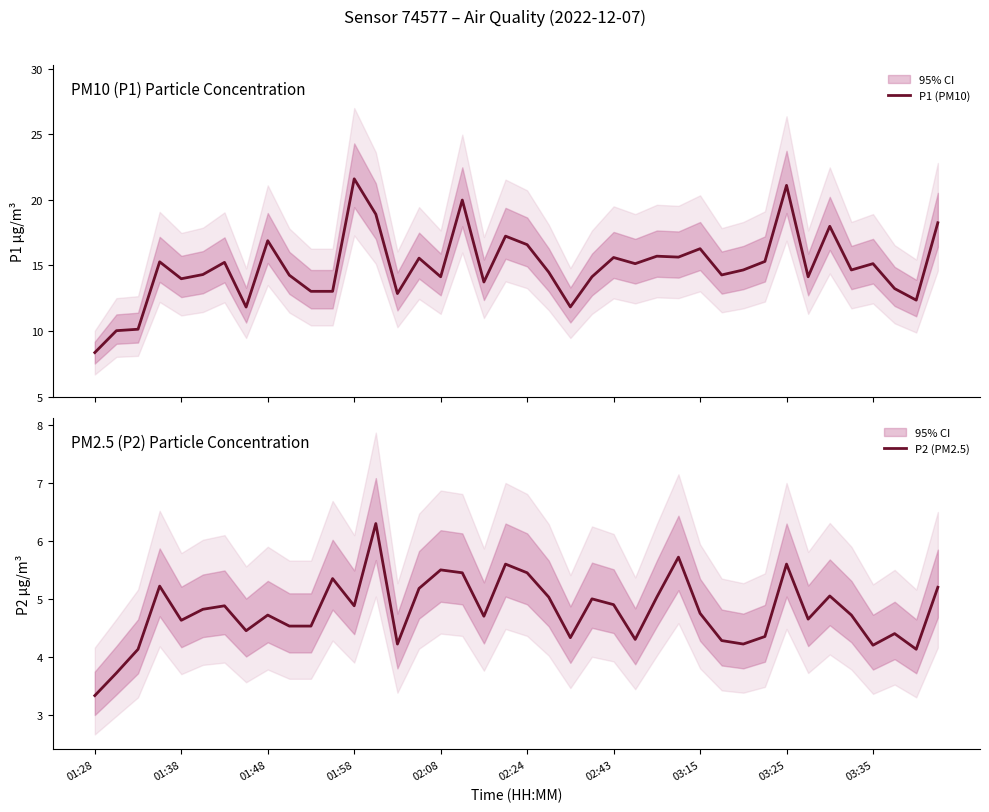

What is the highest value of the P1 (PM10) series?

21.6